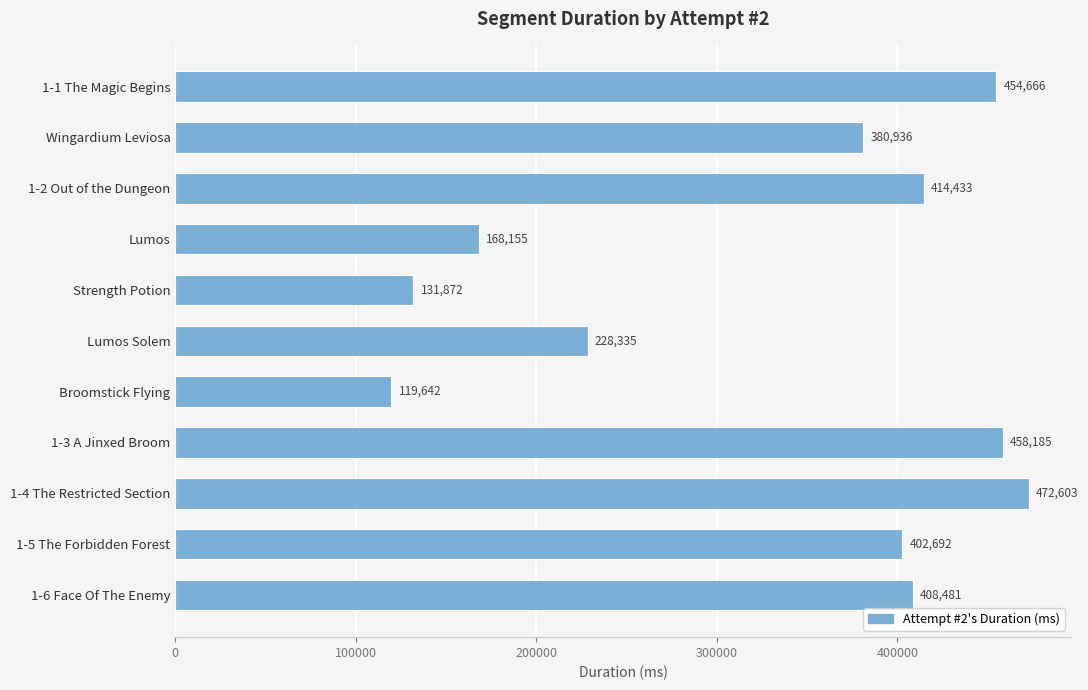

What is the minimum value shown in the chart?

119642